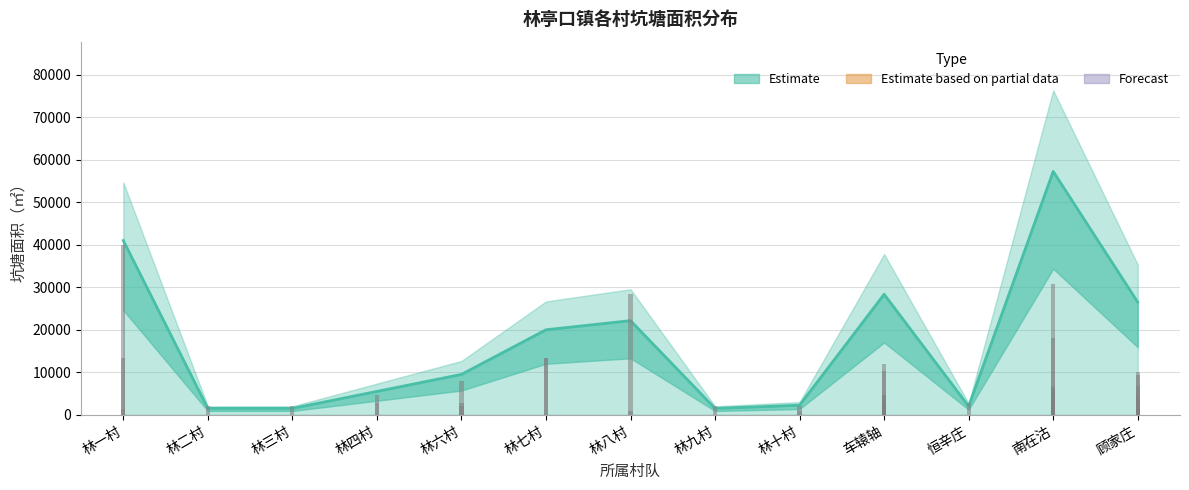

How many data points are less than 9500?

6